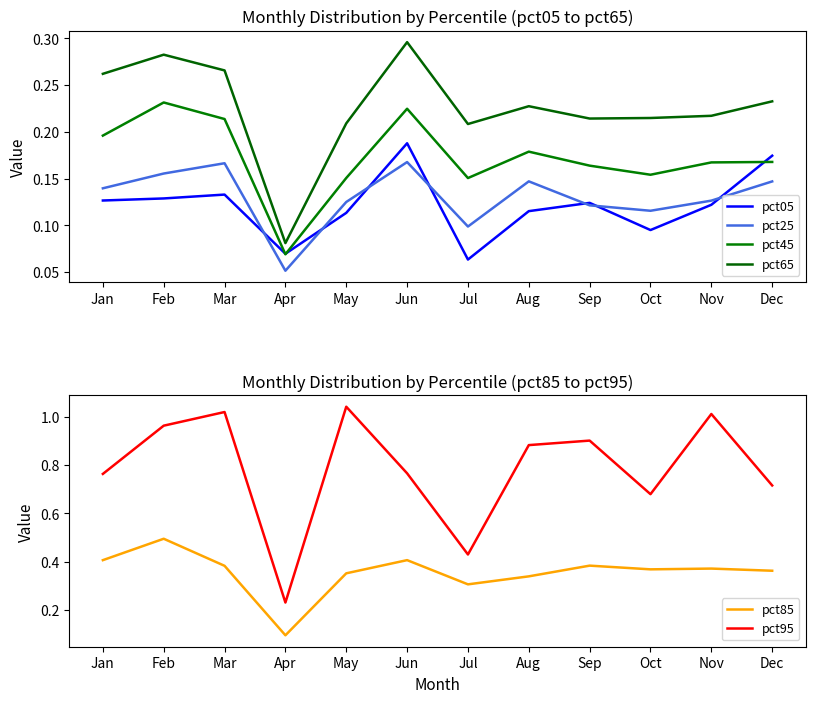

What is the value of the pct45 point at the 2nd from the left?

0.2